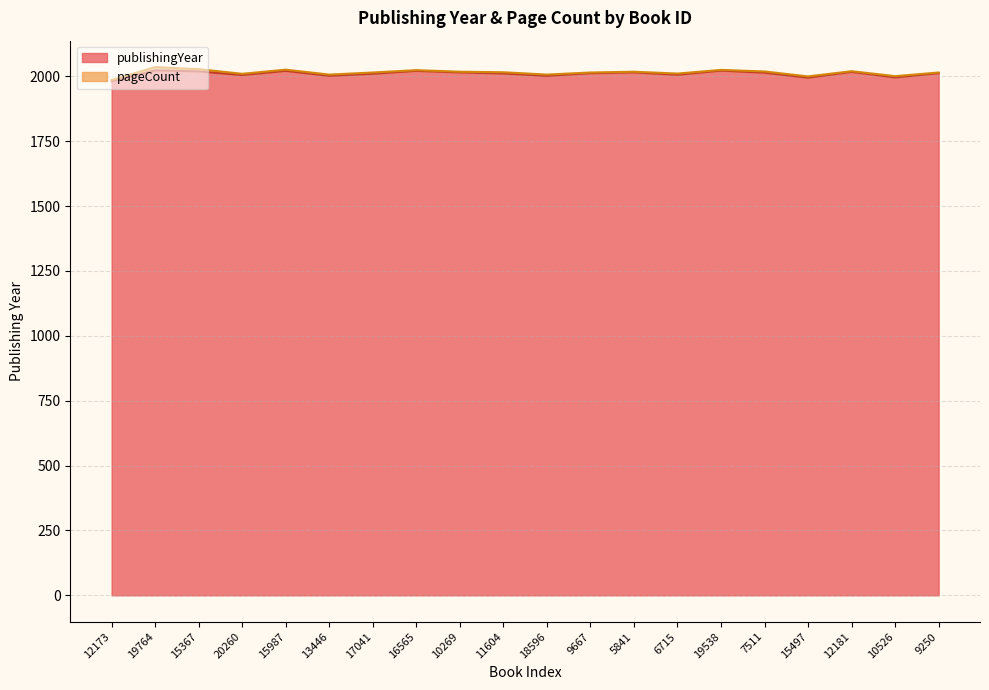

What is the label of the 17th point from the right?

20260